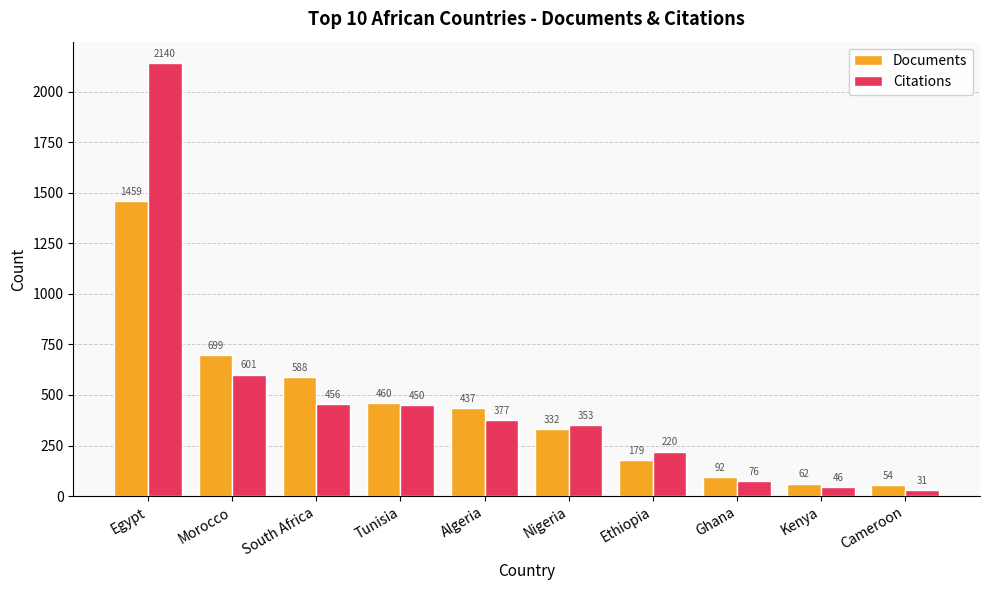

Is the value of Citations at Egypt greater than the value of Documents at Algeria?

Yes